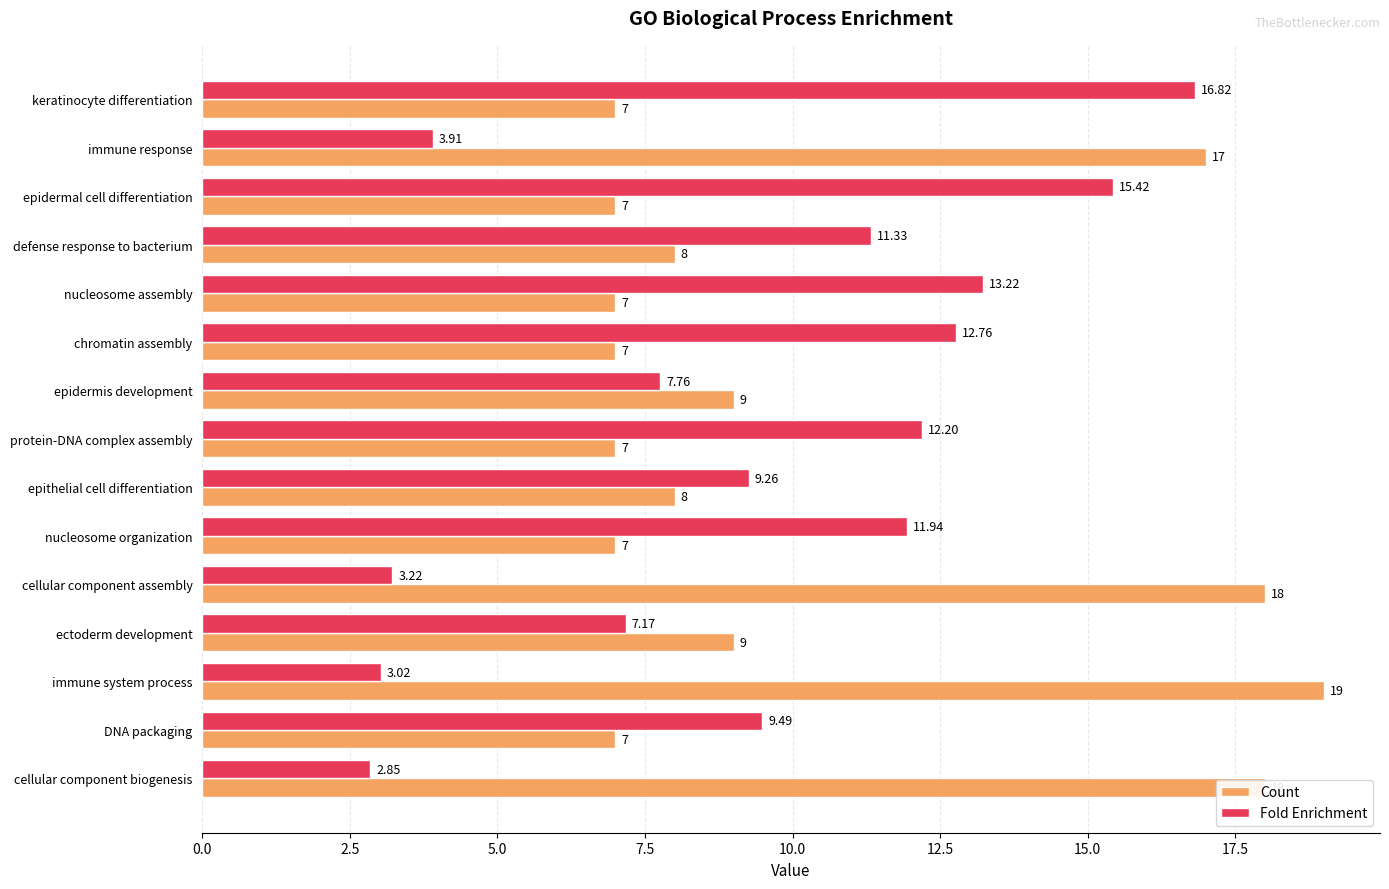

At which label is Fold Enrichment closest to 9?

epithelial cell differentiation